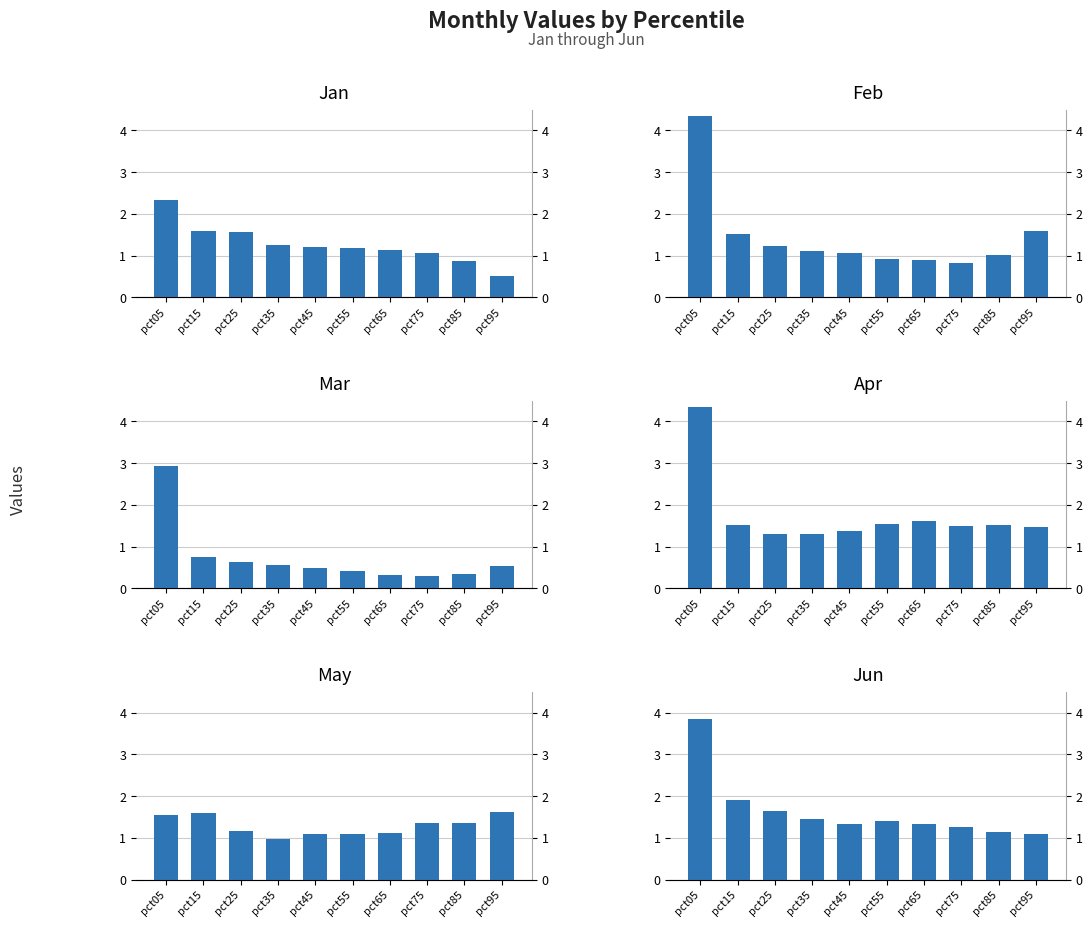

Which series has the largest range (max minus min)?

Feb